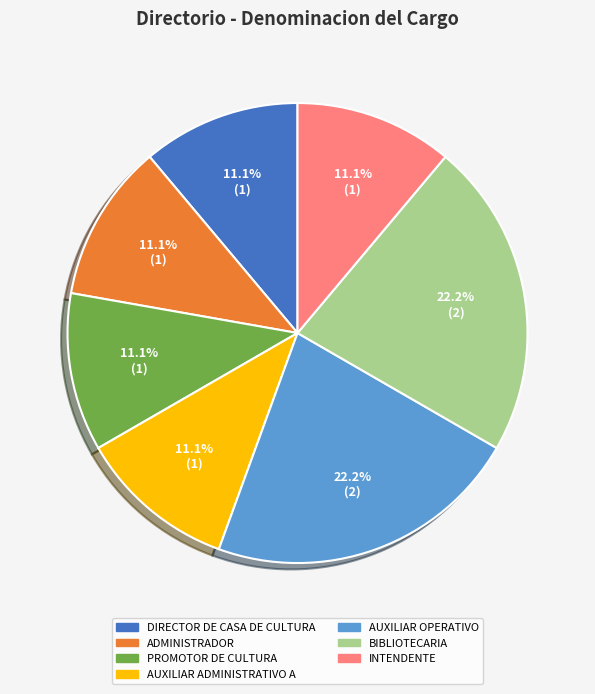

Approximately how many times larger is the value at DIRECTOR DE CASA DE CULTURA compared to PROMOTOR DE CULTURA?

1.0